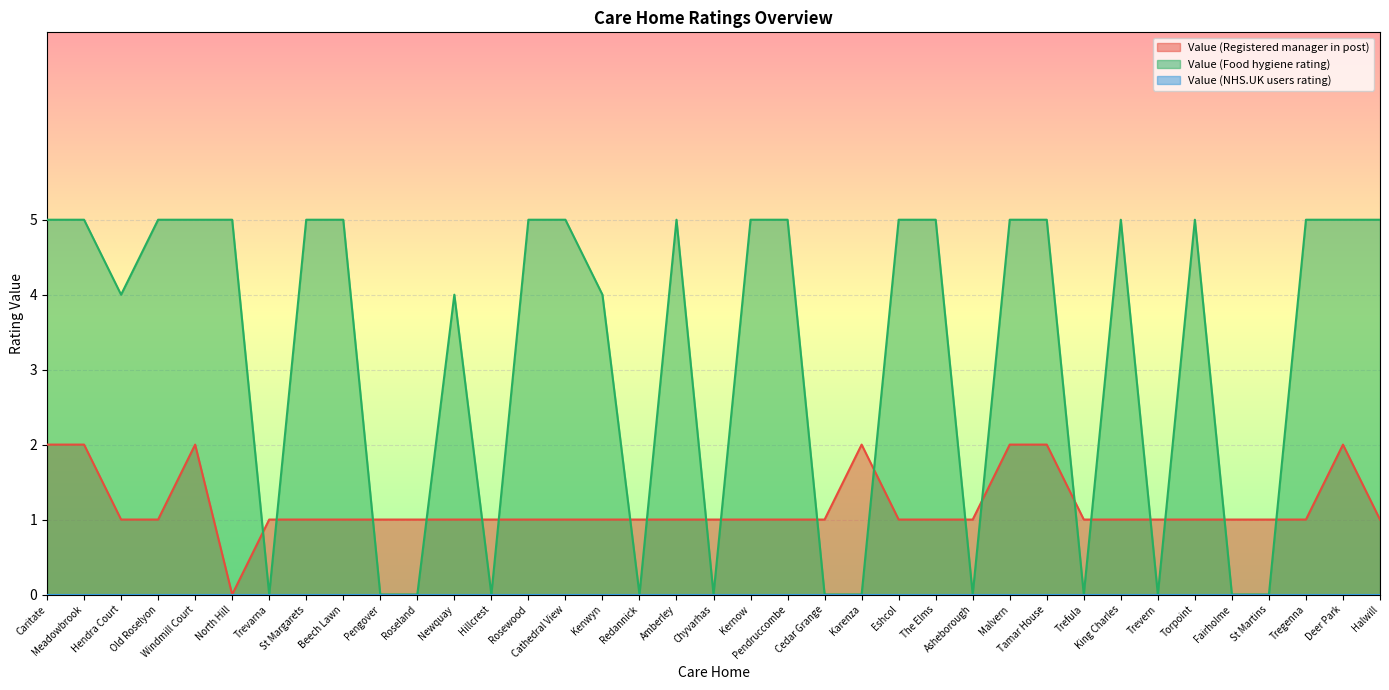

What is the difference between the highest and lowest values at Fairholme?

1